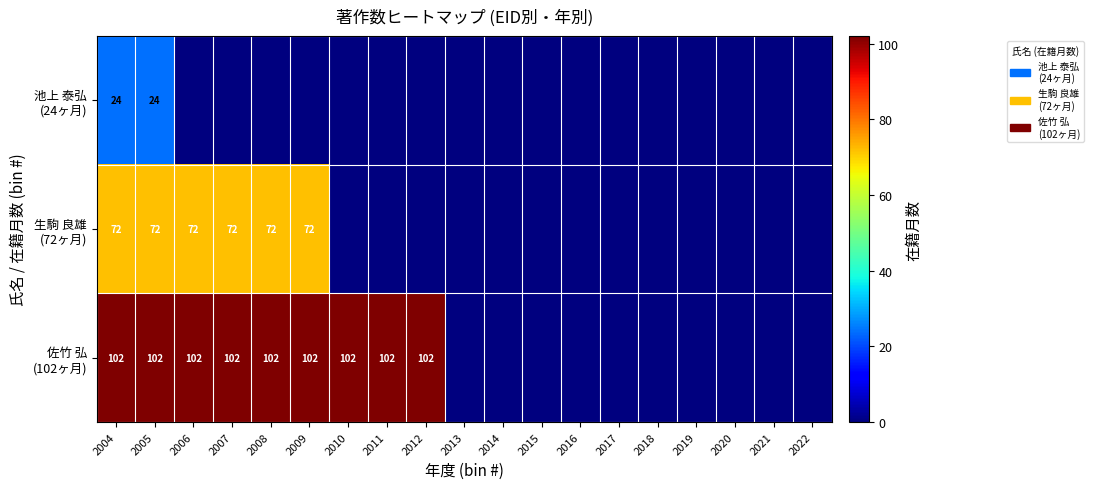

What is the spread (max minus min) of values at 2004?

78